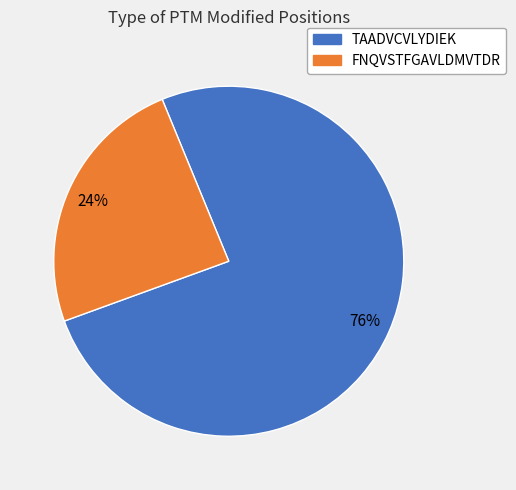

Is there any slice that represents more than half of the pie?

Yes